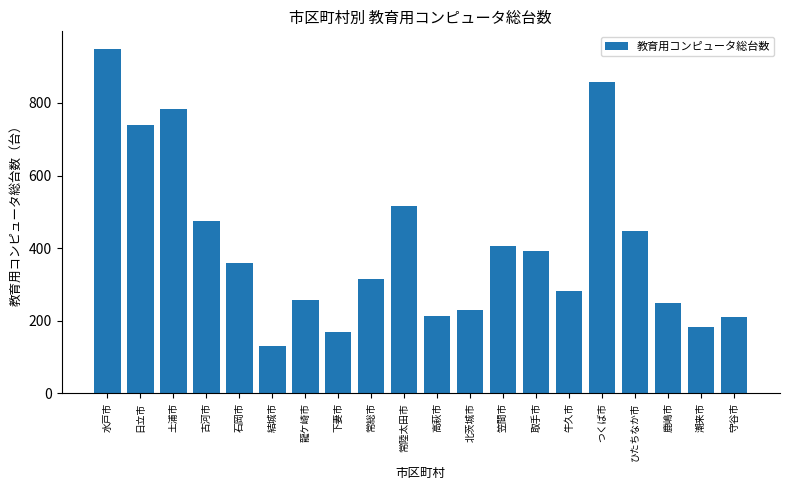

Is it true that the value at ひたちなか市 is 448?

True